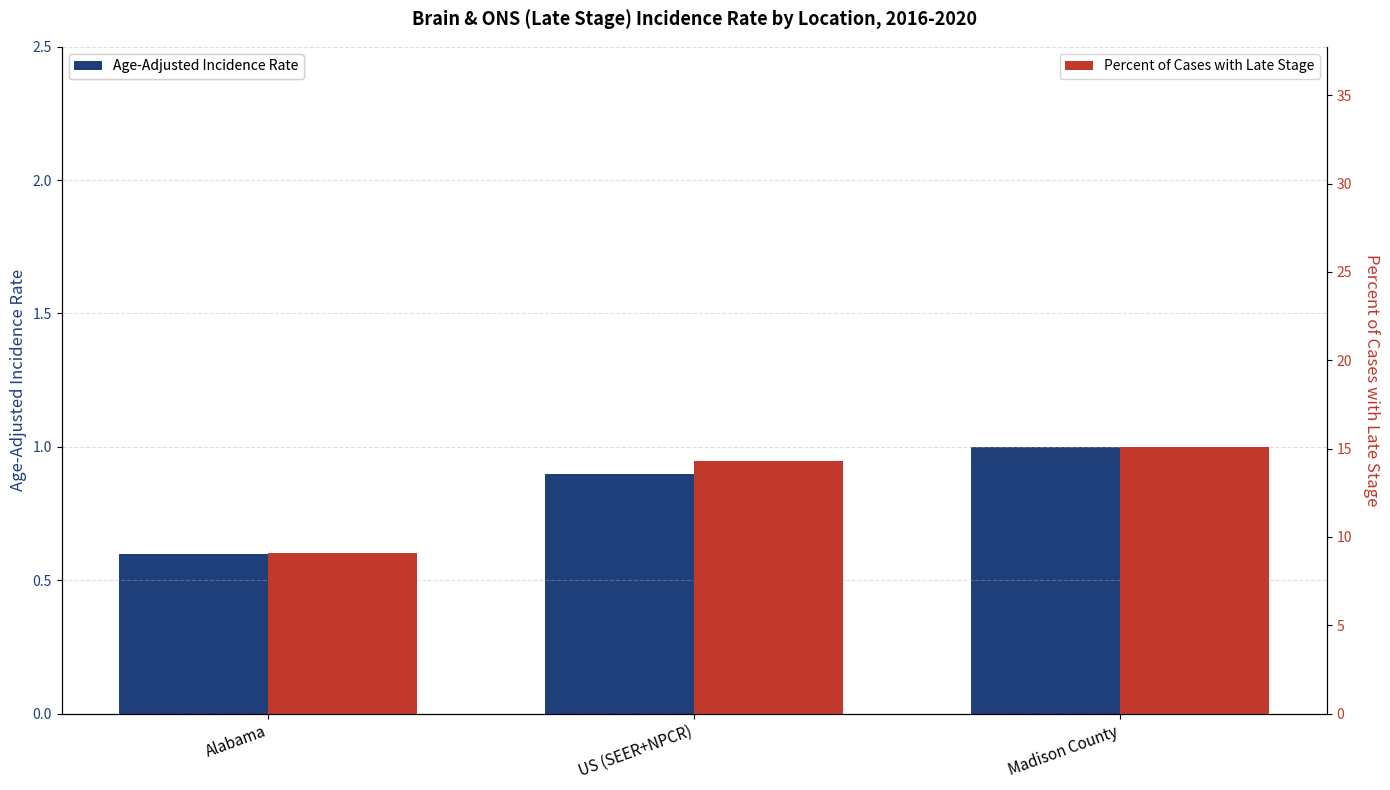

True or false: Age-Adjusted Incidence Rate has a value of 0.6 at Alabama.

True